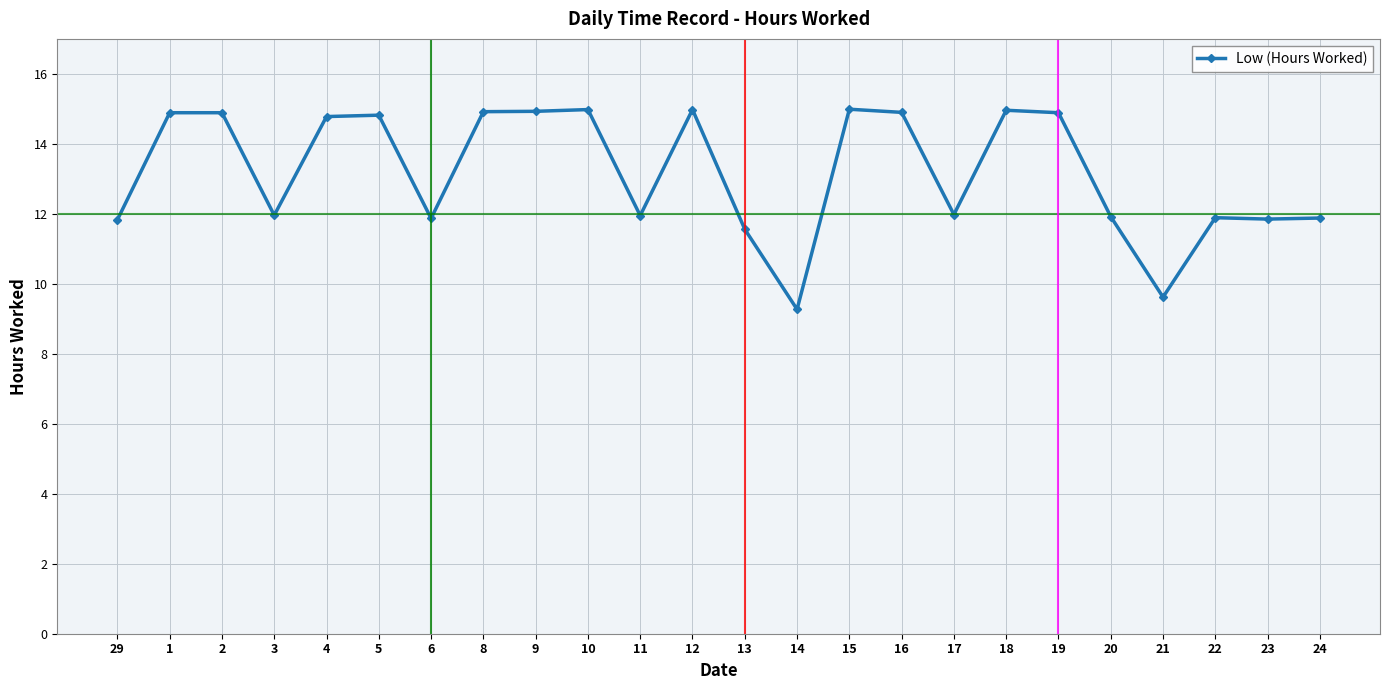

What is the difference between the values at 18 and 19?

0.1